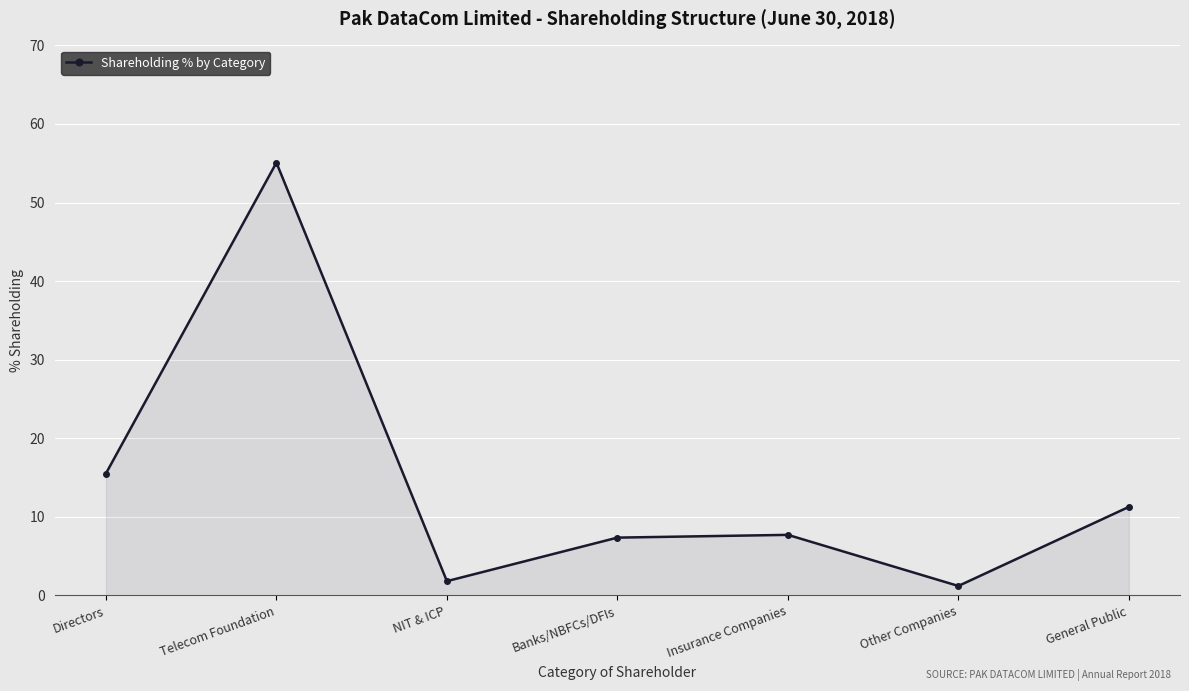

Which has a higher value, Telecom Foundation or NIT & ICP?

Telecom Foundation